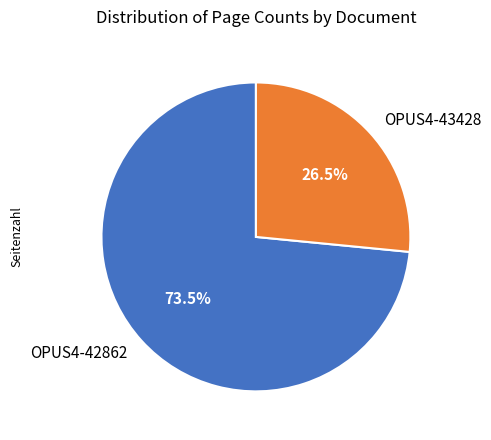

What portion of the pie excludes OPUS4-42862?

26.5%